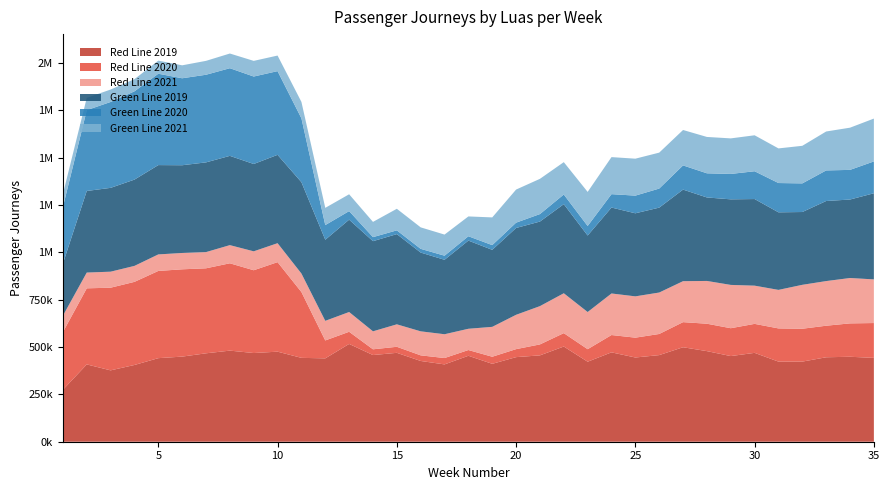

Reading left to right, what are all the values shown in this chart?

Red Line 2019: 274139	408199	376785	405224	441197	449398	466795	480974	468299	475467	442796	440137	516298	457616	469346	426377	408238	453764	411312	446595	455929	502622	422419	471816	444675	457342	498818	478360	452205	469191	422939	423004	445915	448568	442634
Red Line 2020: 304607	401704	436427	438798	460495	460914	448811	461085	437082	472655	347419	94591	64188	30357	31902	29666	33589	30363	37373	42233	57828	70711	66098	91498	104738	111503	132545	144676	147109	153043	175329	173546	166560	176256	183972
Red Line 2021: 86518	83202	84576	84355	87285	86266	85601	95896	99907	100098	97816	103504	104351	94942	118595	126802	125669	112233	157788	181324	202202	210560	196288	219396	218088	218863	216285	225848	228641	201734	203388	231872	235705	239564	230456
Green Line 2019: 275394	430823	442574	455521	471598	463215	473682	471317	461093	466451	482201	428068	487573	475959	476316	415809	393058	465491	406621	458388	446486	470403	403850	453700	438533	448295	483470	440798	451753	457300	409513	384389	422762	414371	454721
Green Line 2020: 298391	426751	453378	466044	482333	459207	462651	462784	461774	441958	337090	77471	45190	21298	19793	19727	21657	22958	24953	28056	39490	50934	50356	70689	93298	100606	127756	127505	134146	146794	154650	151141	161421	156507	168074
Green Line 2021: 68364	64705	65704	64278	69184	68329	73357	77563	82639	82245	86775	90954	88872	80488	113900	113419	111451	104694	146271	174751	186077	170908	179995	195584	195099	189741	186974	191971	187718	189854	182820	198411	205599	222808	226231